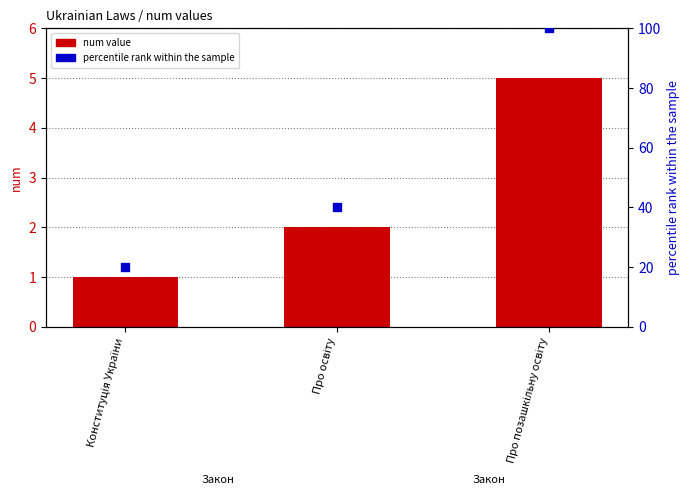

What are all the series names shown in the legend?

num value, percentile rank